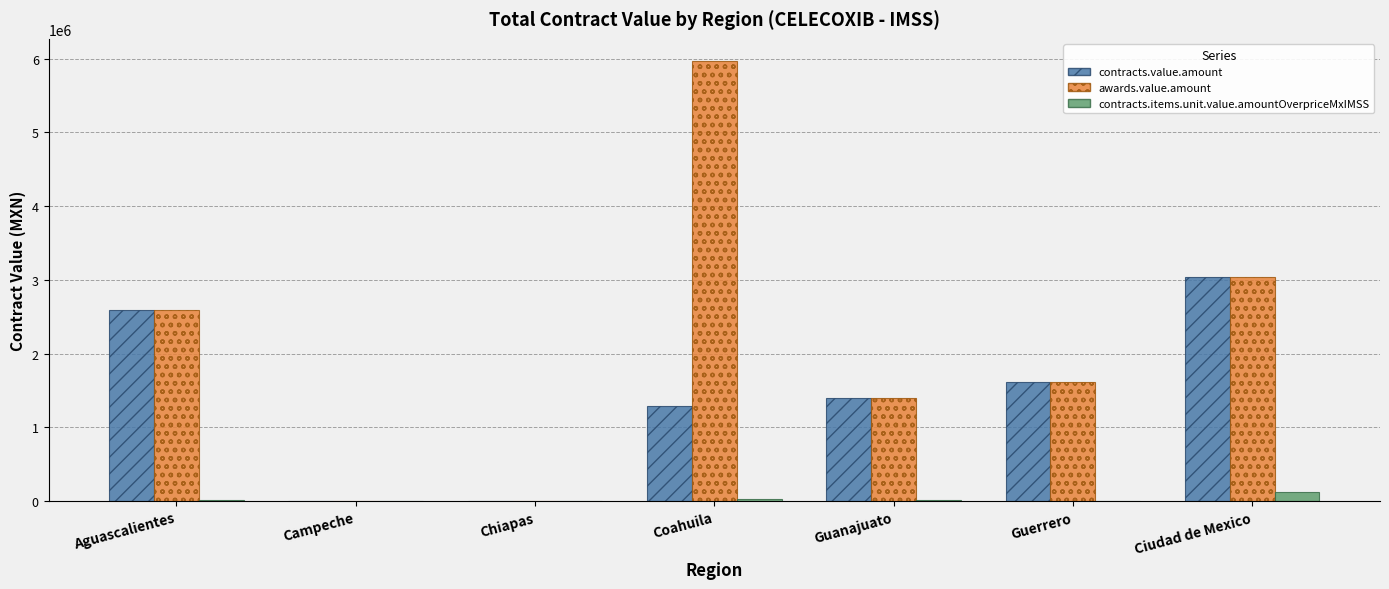

The value of contracts.value.amount at Coahuila is 766182.0. True or false?

False